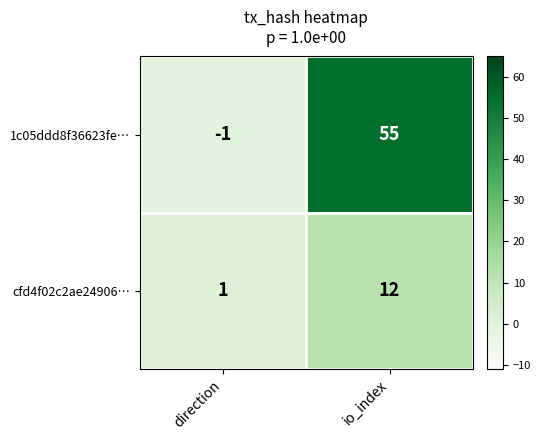

What is the spread (max minus min) of values at direction?

2